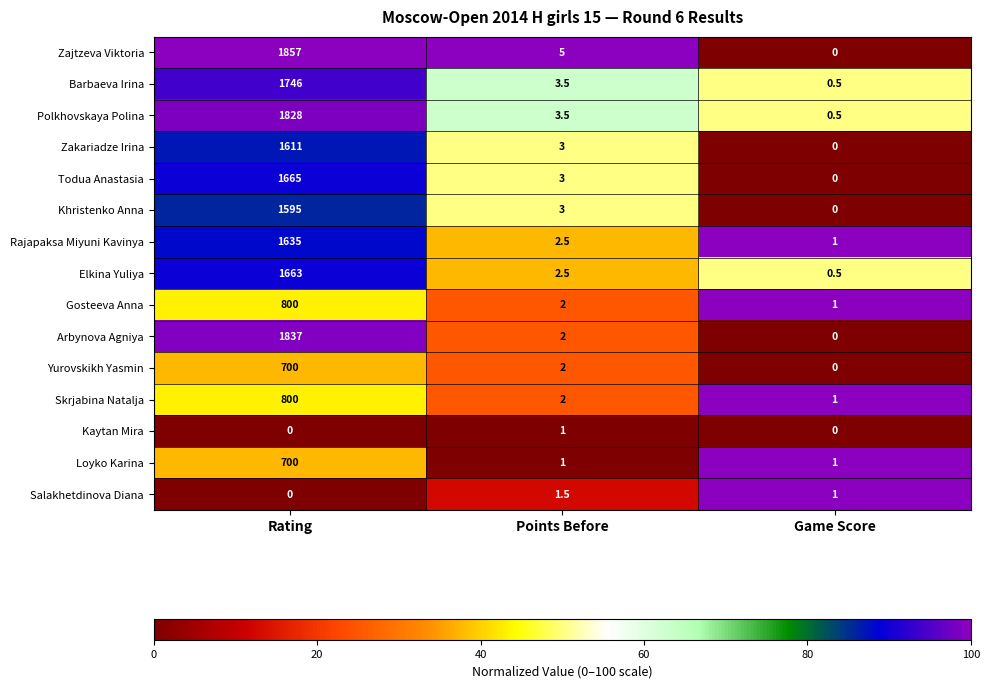

Read the Polkhovskaya Polina value at Game Score.

0.5